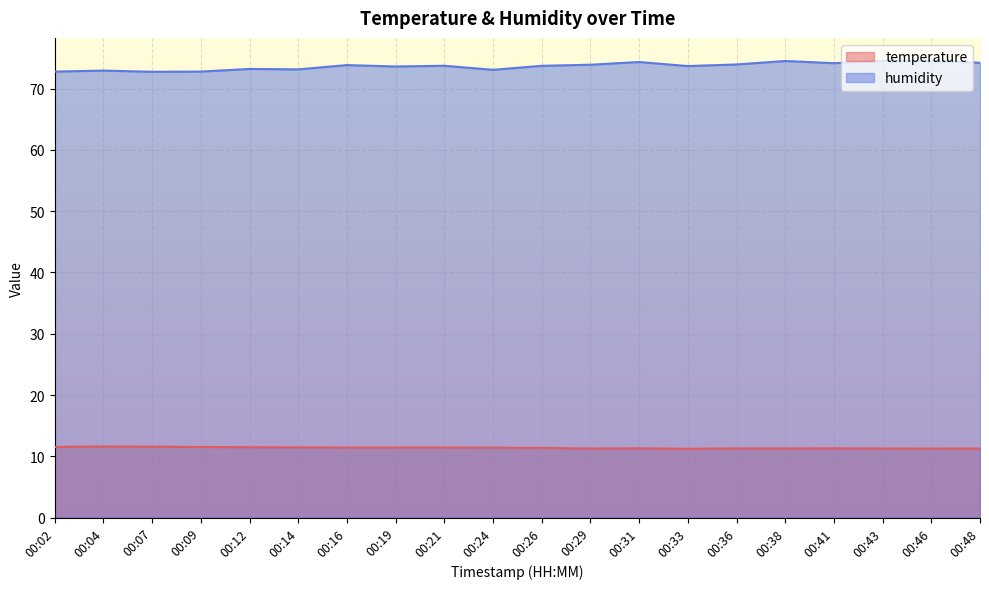

What is the difference between the highest and lowest values at 00:43?

63.3